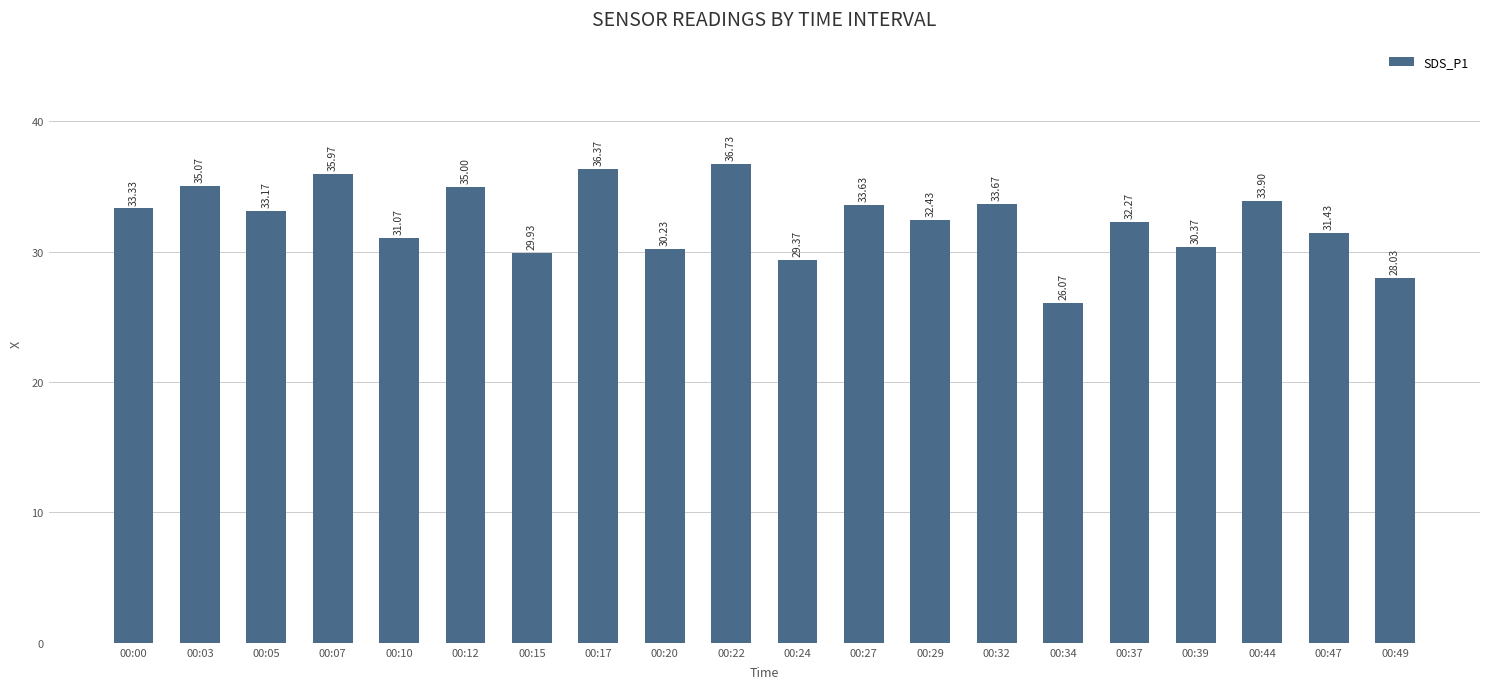

The chart shows a value of 31.4 at 00:47. True or false?

True